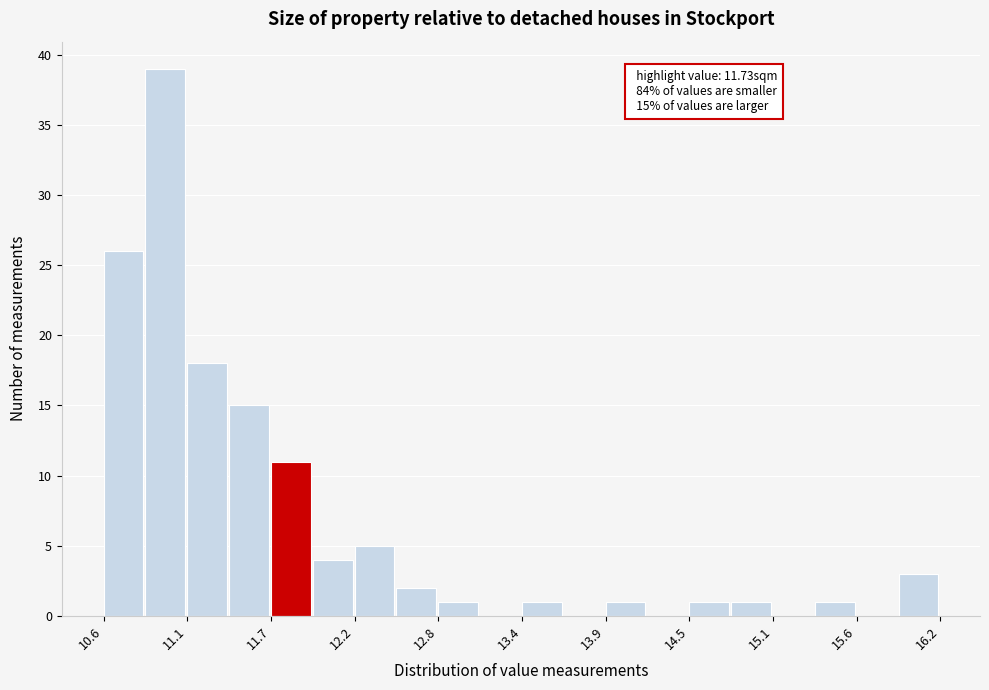

Read against the x-axis, roughly where is the centre of the tallest bar?

11.0